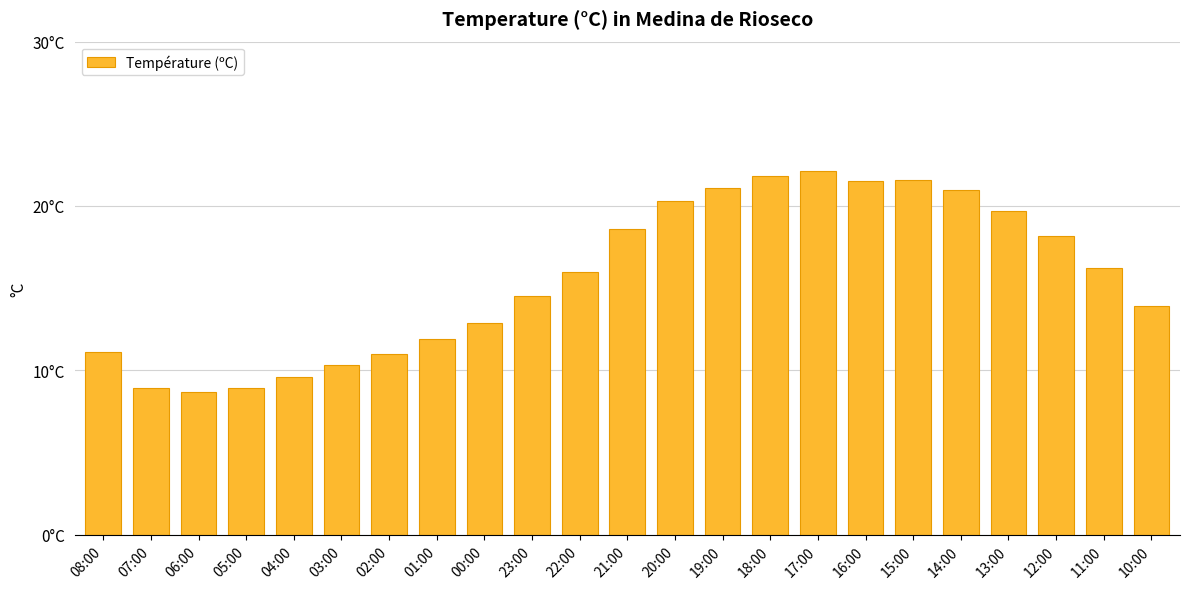

What value does the data have at 15:00?

21.6